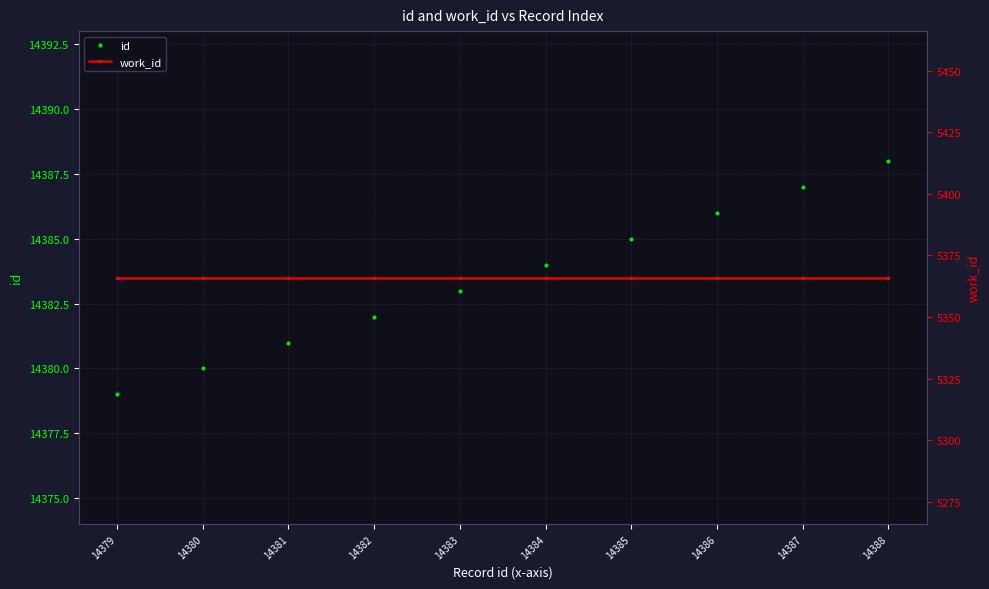

What is the value of the id point at the 5th from the left?

14383